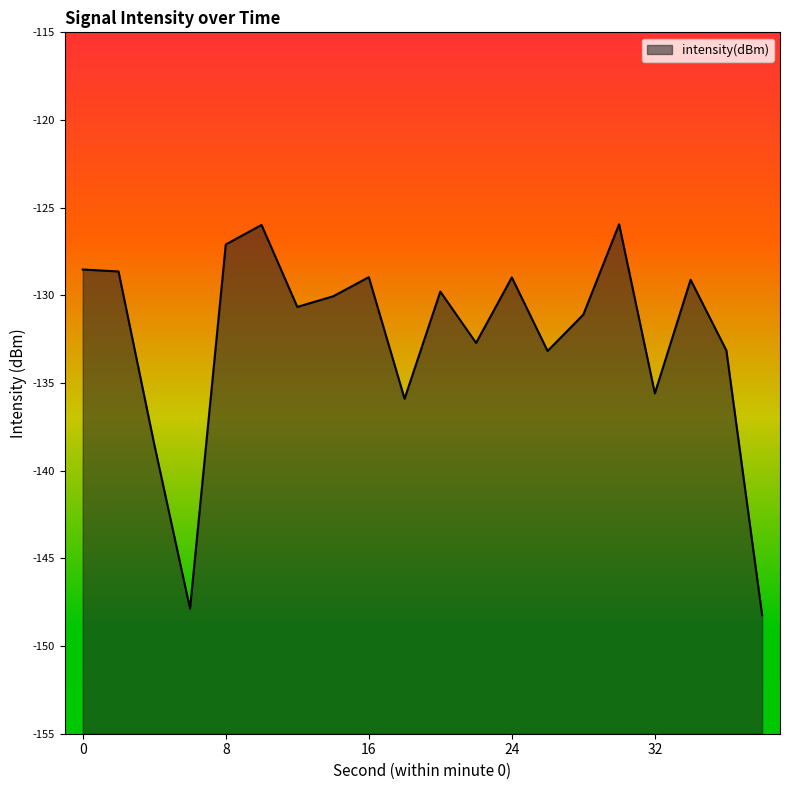

Is it true that the value at 32 is -60.5?

False